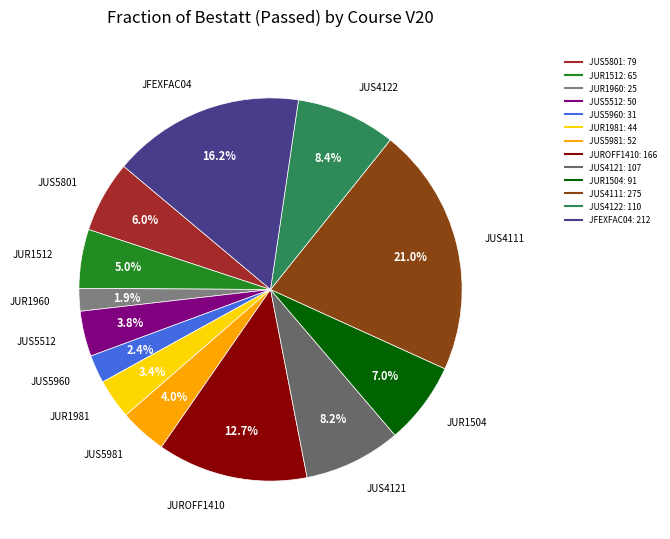

Which slice is the largest?

JUS4111